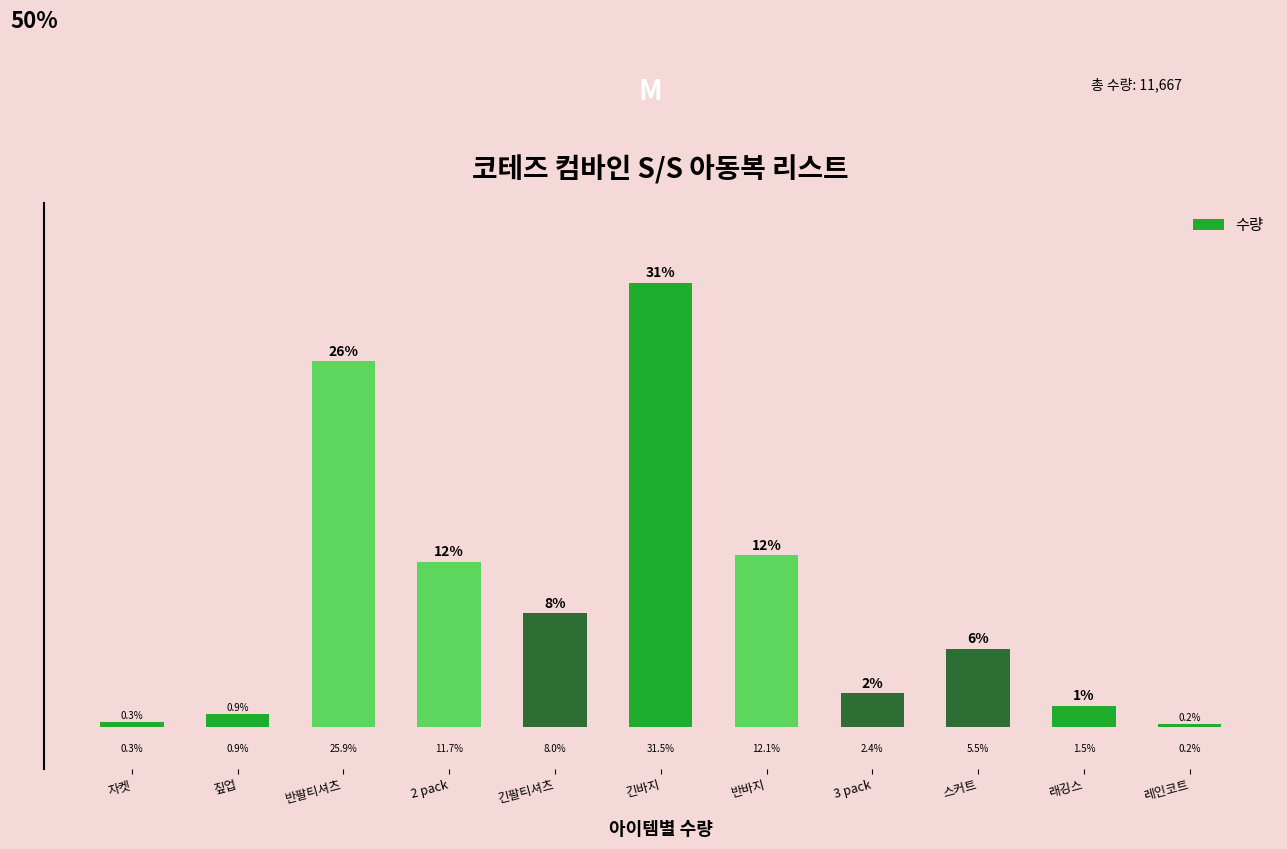

Does the chart contain any negative values?

No